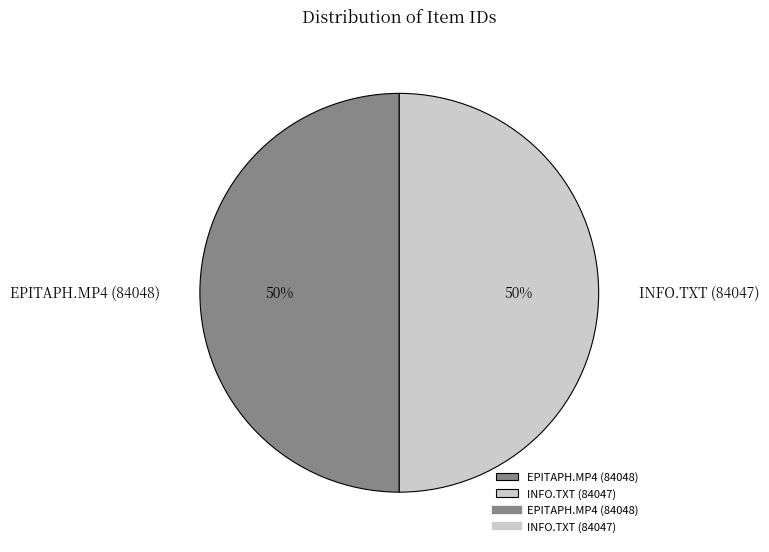

Count the number of slices in the pie.

2